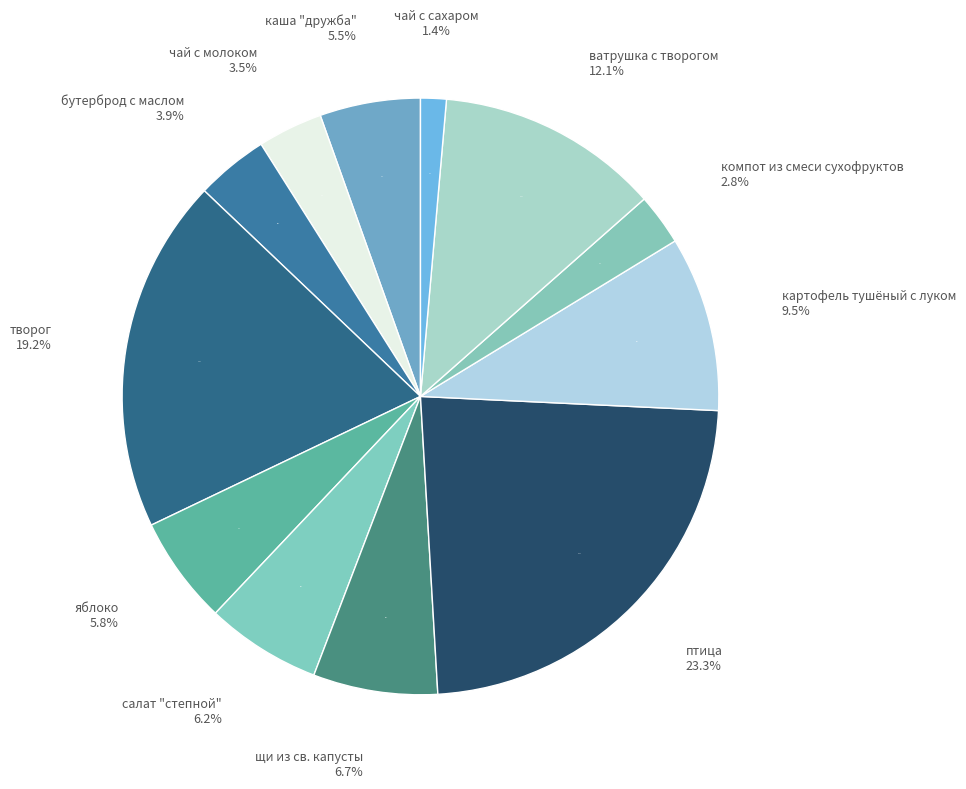

The яблоко slice represents 6% of the pie. True or false?

True